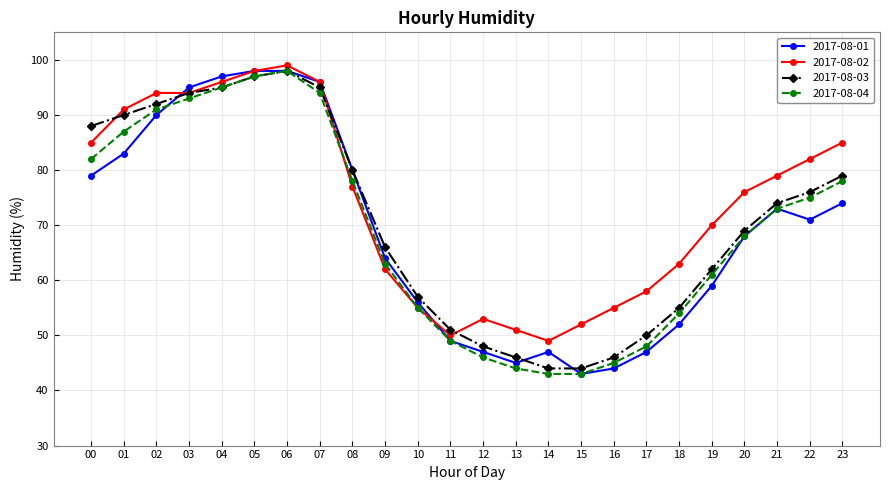

Which series changed the most between 07 and 08?

2017-08-02